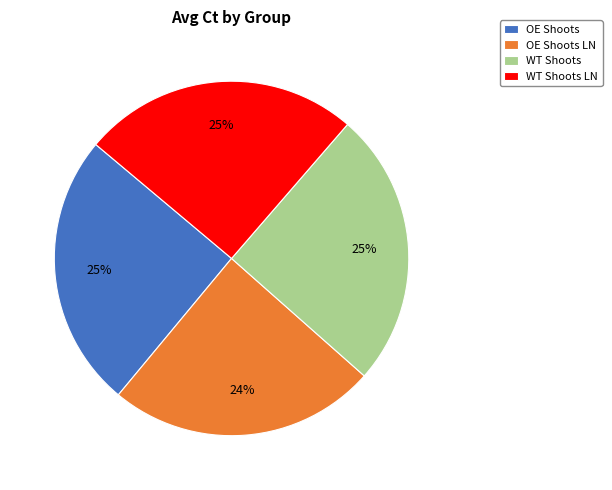

Approximately how many times larger is the value at OE Shoots LN compared to WT Shoots?

1.0